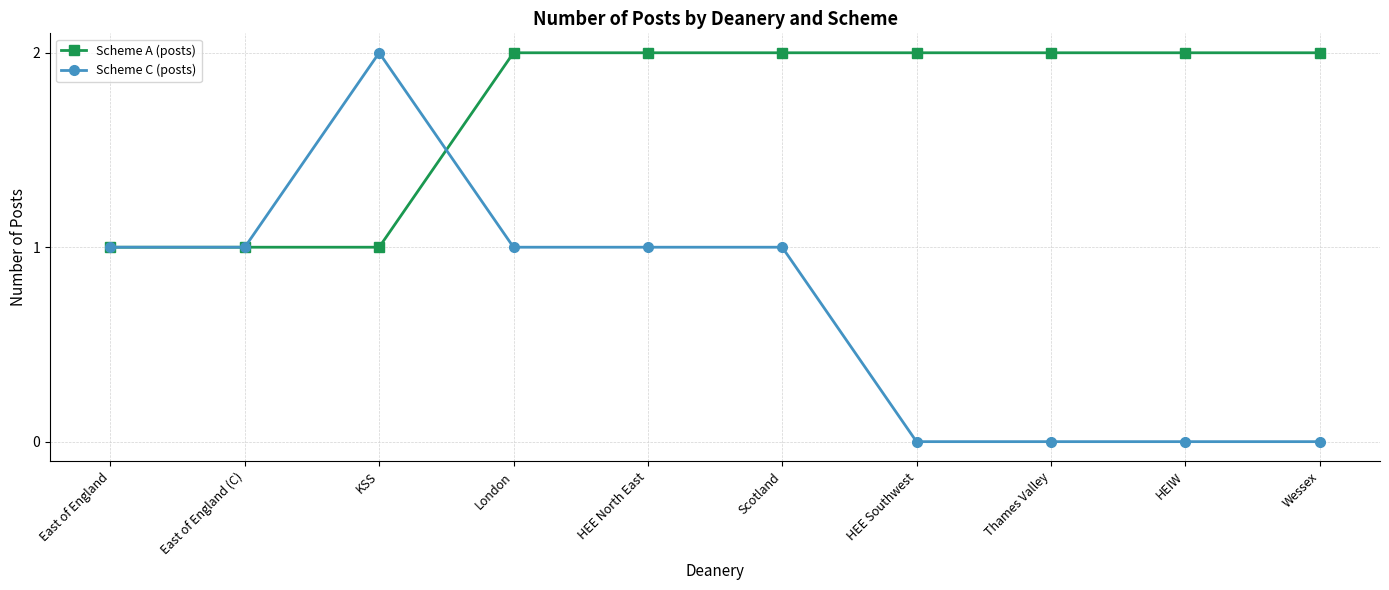

Count the number of data series in this chart.

2